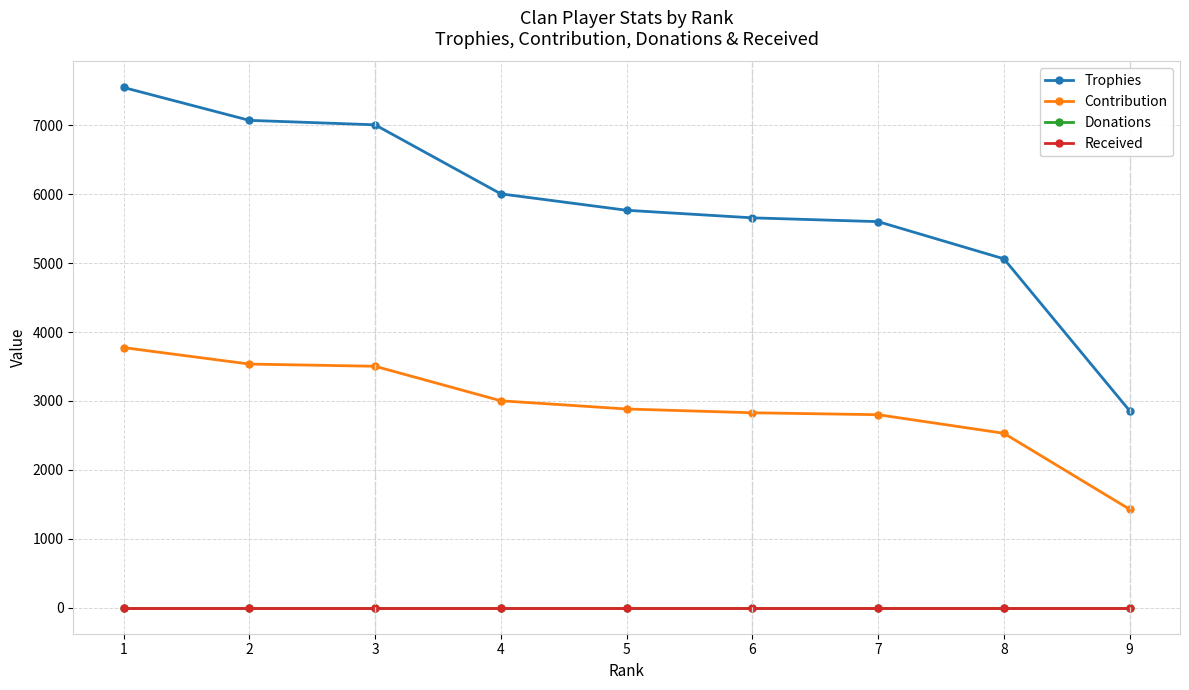

True or false: Donations and Contribution intersect in this chart.

False